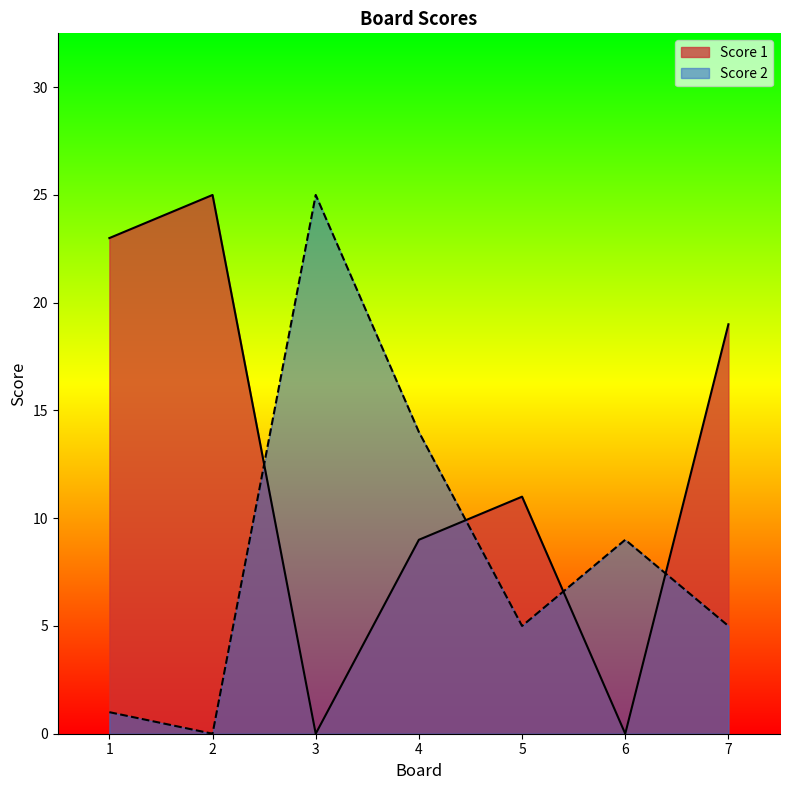

Is it true that Score 1 equals 9 at 4?

True